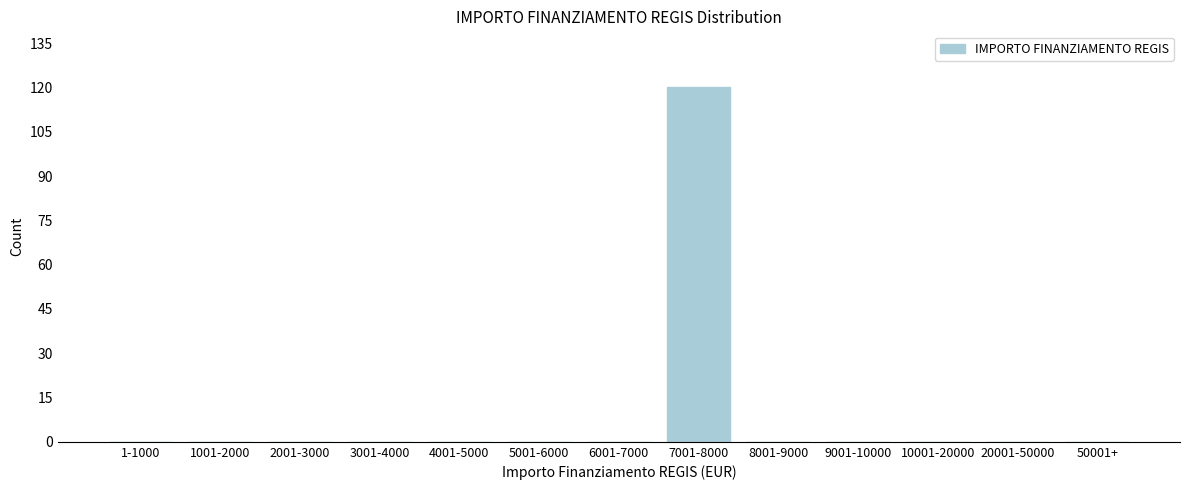

Reading right to left, what are all the values shown in this chart?

50001+=0	20001-50000=0	10001-20000=0	9001-10000=0	8001-9000=0	7001-8000=120	6001-7000=0	5001-6000=0	4001-5000=0	3001-4000=0	2001-3000=0	1001-2000=0	1-1000=0